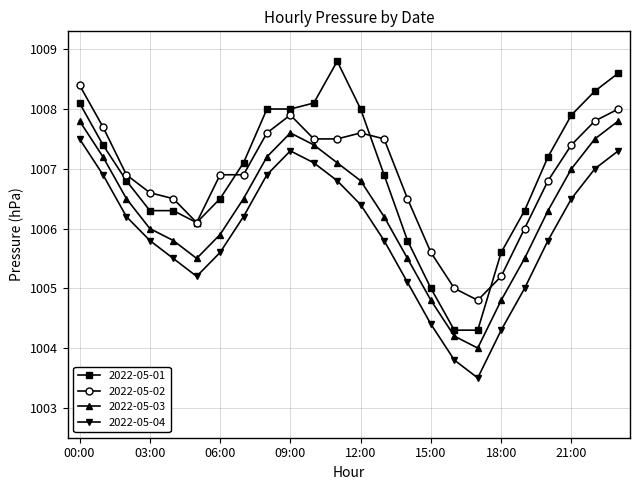

Reading left to right, what are all the values shown in this chart?

2022-05-01: 1008.1	1007.4	1006.8	1006.3	1006.3	1006.1	1006.5	1007.1	1008.0	1008.0	1008.1	1008.8	1008.0	1006.9	1005.8	1005.0	1004.3	1004.3	1005.6	1006.3	1007.2	1007.9	1008.3	1008.6
2022-05-02: 1008.4	1007.7	1006.9	1006.6	1006.5	1006.1	1006.9	1006.9	1007.6	1007.9	1007.5	1007.5	1007.6	1007.5	1006.5	1005.6	1005.0	1004.8	1005.2	1006.0	1006.8	1007.4	1007.8	1008.0
2022-05-03: 1007.8	1007.2	1006.5	1006.0	1005.8	1005.5	1005.9	1006.5	1007.2	1007.6	1007.4	1007.1	1006.8	1006.2	1005.5	1004.8	1004.2	1004.0	1004.8	1005.5	1006.3	1007.0	1007.5	1007.8
2022-05-04: 1007.5	1006.9	1006.2	1005.8	1005.5	1005.2	1005.6	1006.2	1006.9	1007.3	1007.1	1006.8	1006.4	1005.8	1005.1	1004.4	1003.8	1003.5	1004.3	1005.0	1005.8	1006.5	1007.0	1007.3